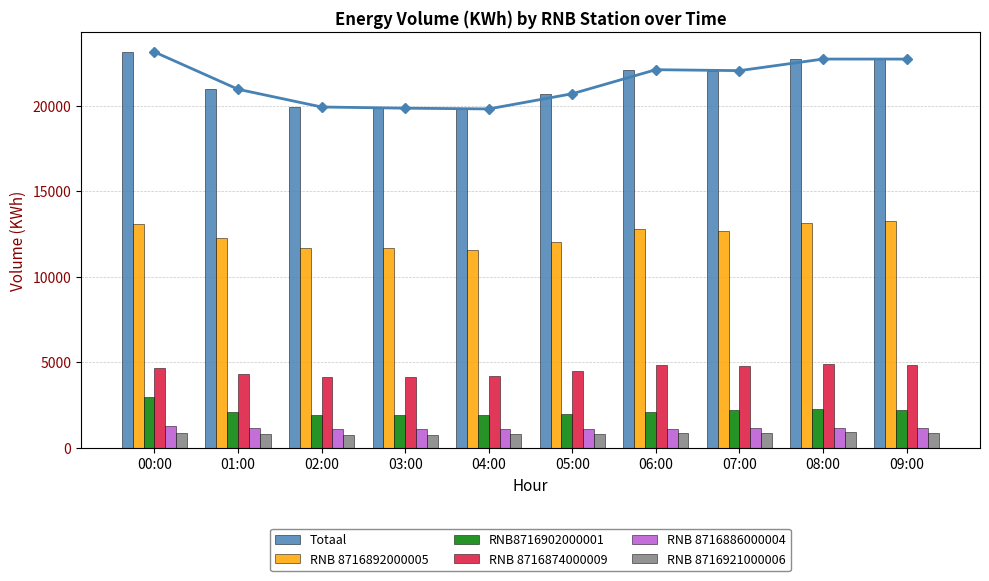

Reading left to right, list all the values displayed in this chart.

Totaal: 23129	20951	19915	19845	19802	20690	22095	22040	22717	22715
RNB 8716892000005: 13049	12257	11664	11644	11529	11998	12792	12674	13127	13255
RNB8716902000001: 2969	2071	1935	1916	1885	1943	2109	2186	2259	2177
RNB 8716874000009: 4664	4334	4134	4116	4200	4485	4828	4796	4877	4862
RNB 8716886000004: 1241	1161	1104	1090	1083	1089	1098	1131	1151	1132
RNB 8716921000006: 844	791	756	758	777	825	888	863	892	871